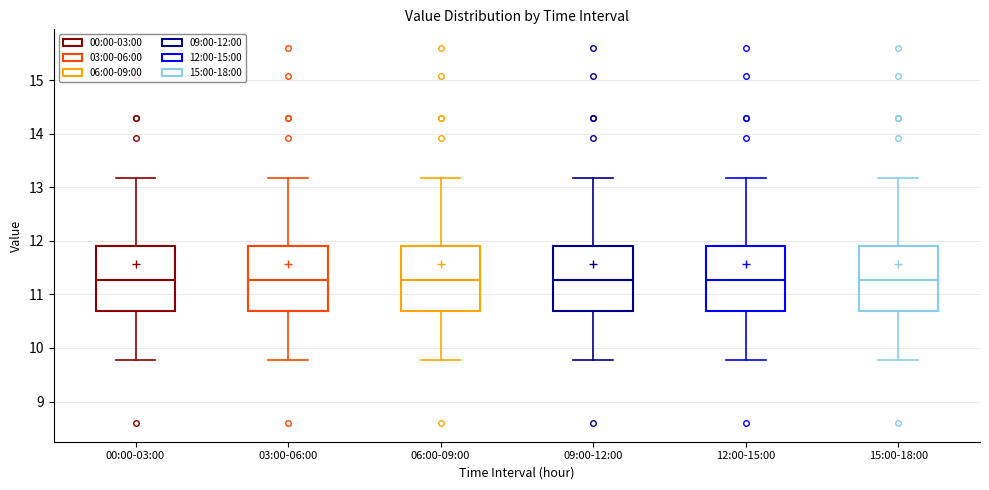

Reading left to right, read every box against the y-axis: the position of its median line, the range the box covers, and the ends of its whiskers. The values are not printed on the chart, so give them approximately, as read against the axis.

00:00-03:00: median 11.3, box 10.7 to 11.9, whiskers 9.8 to 13.2
03:00-06:00: median 11.3, box 10.7 to 11.9, whiskers 9.8 to 13.2
06:00-09:00: median 11.3, box 10.7 to 11.9, whiskers 9.8 to 13.2
09:00-12:00: median 11.3, box 10.7 to 11.9, whiskers 9.8 to 13.2
12:00-15:00: median 11.3, box 10.7 to 11.9, whiskers 9.8 to 13.2
15:00-18:00: median 11.3, box 10.7 to 11.9, whiskers 9.8 to 13.2